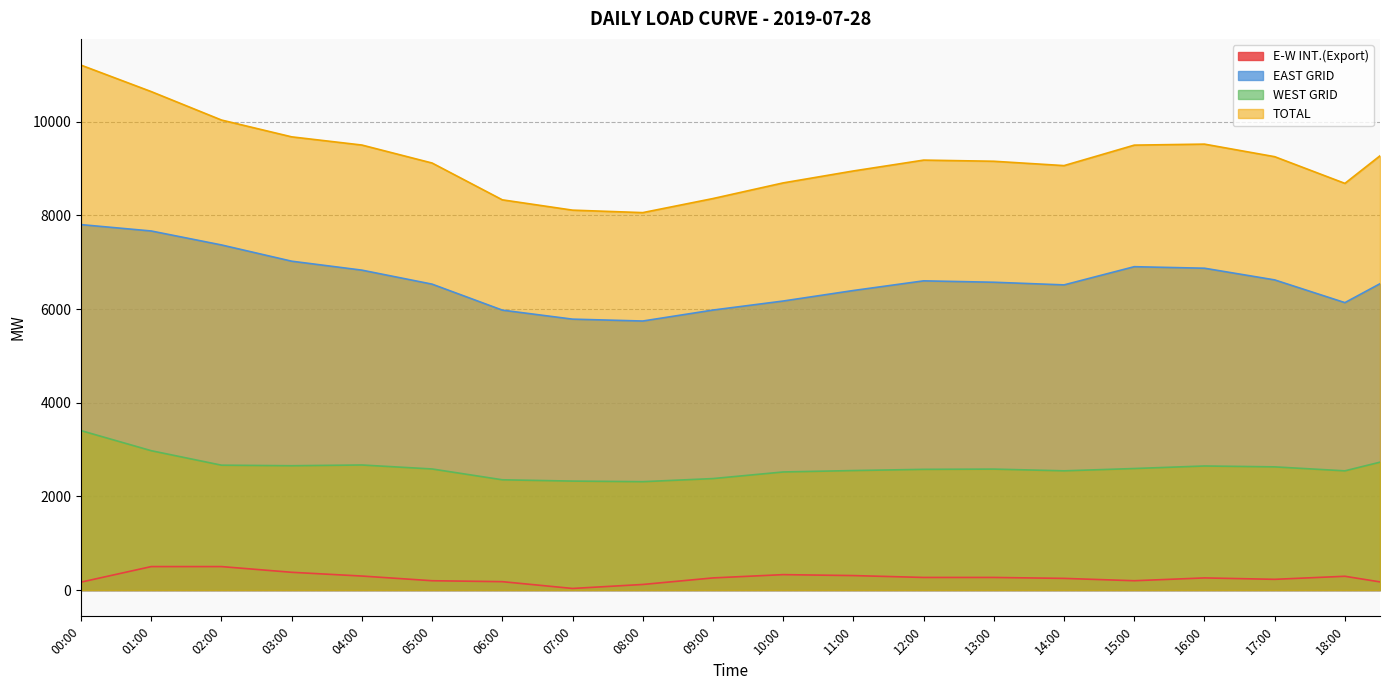

Which series has the largest total across all categories?

TOTAL